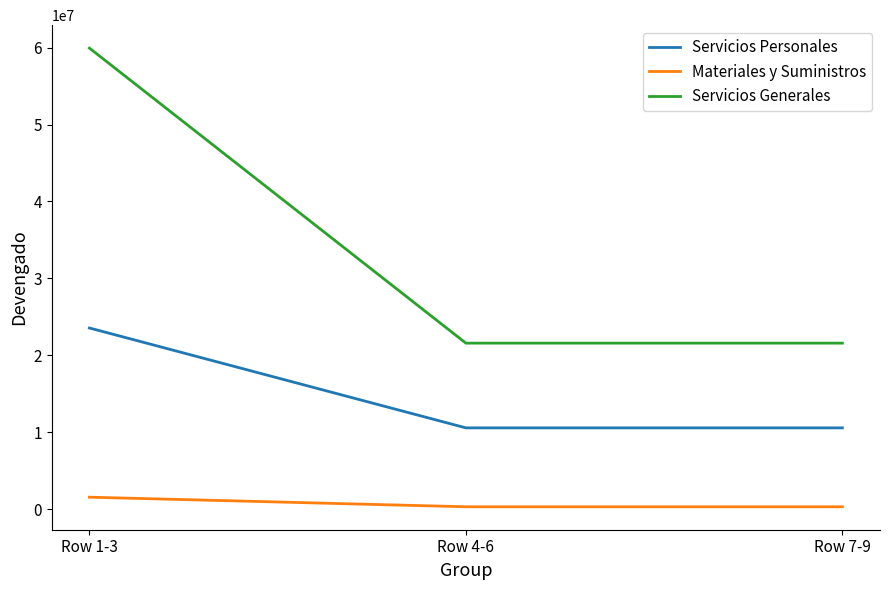

Between Row 1-3 and Row 4-6, which series saw the biggest shift?

Servicios Generales